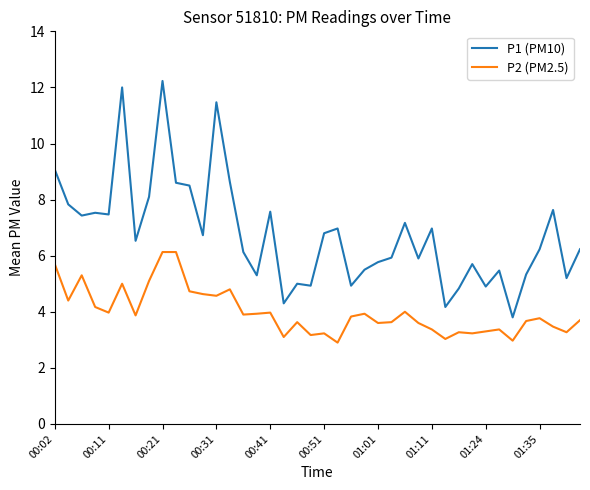

What is the lowest value of the P2 (PM2.5) series?

2.9